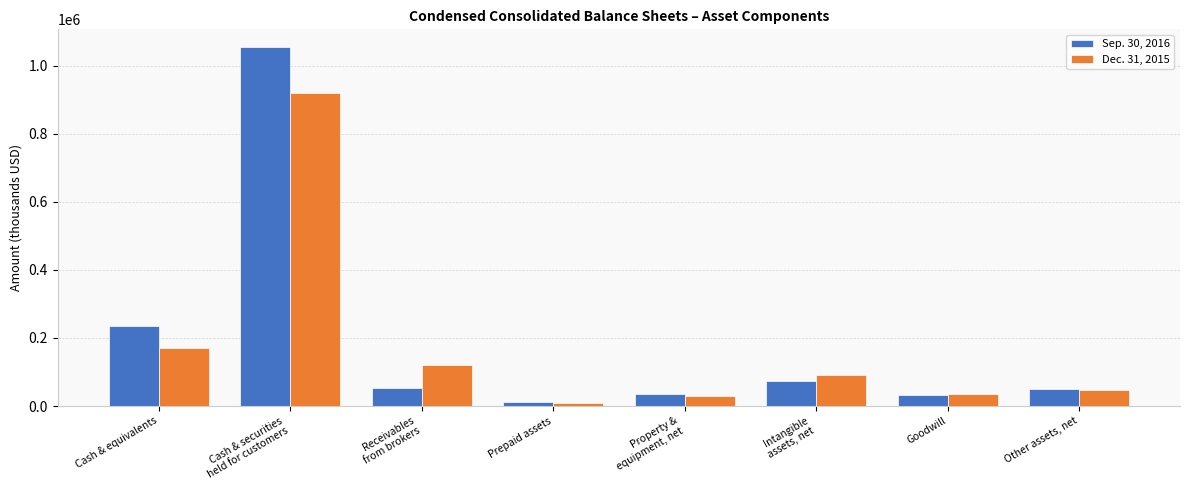

Where is Sep. 30, 2016 nearest to the value 532457?

Cash & equivalents